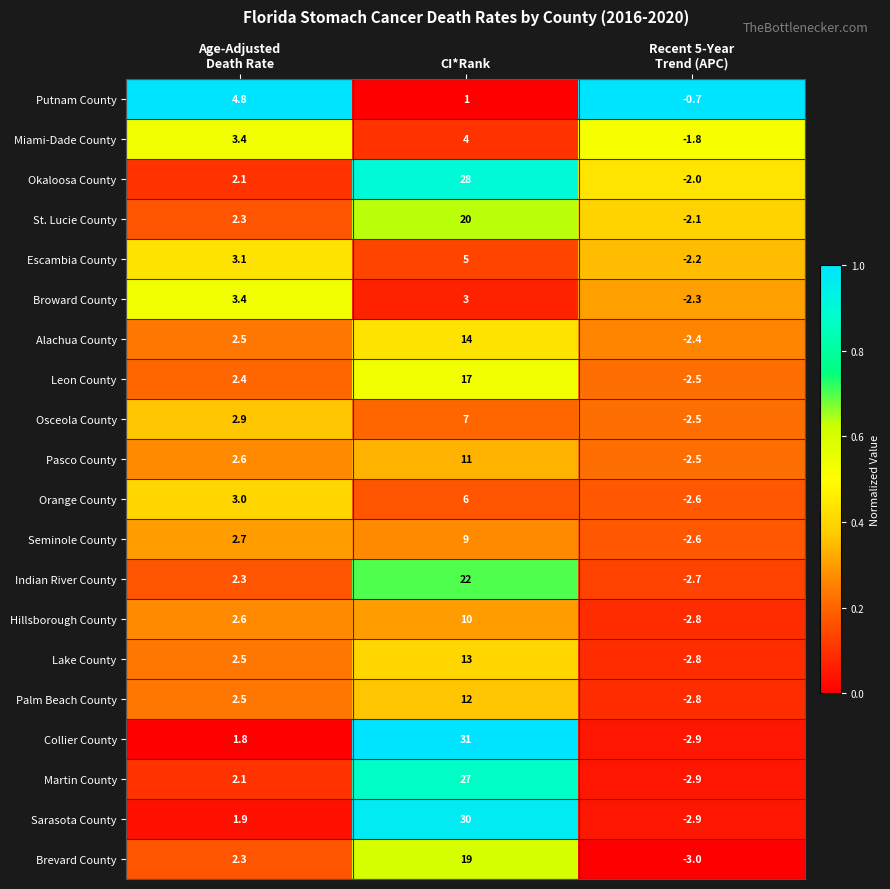

The value of Seminole County at CI*Rank is 9.0. True or false?

True